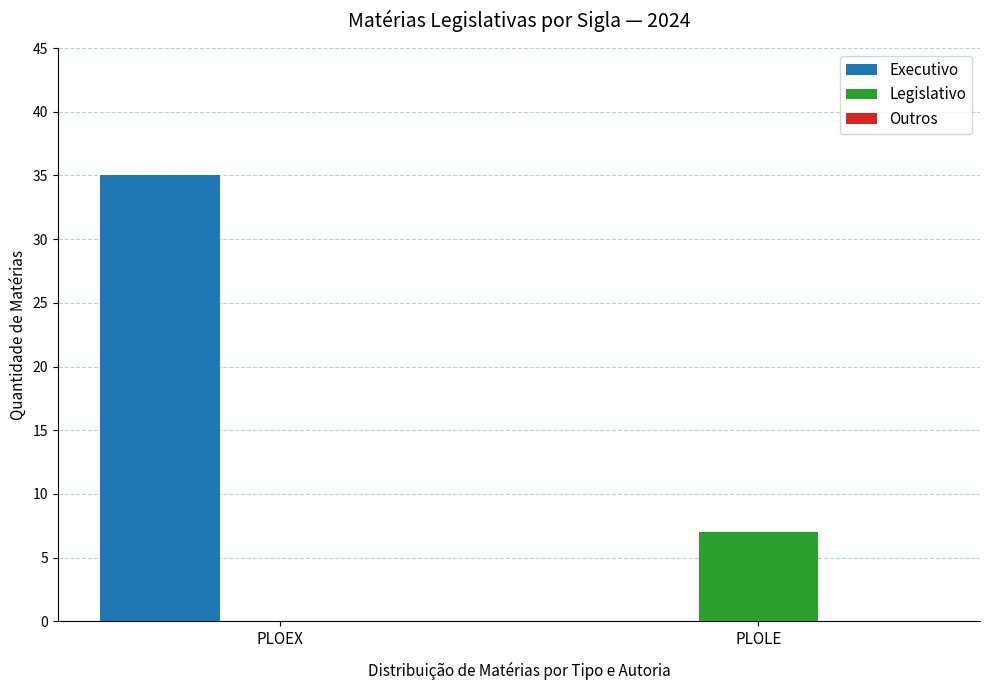

Which series has the largest total across all categories?

Executivo